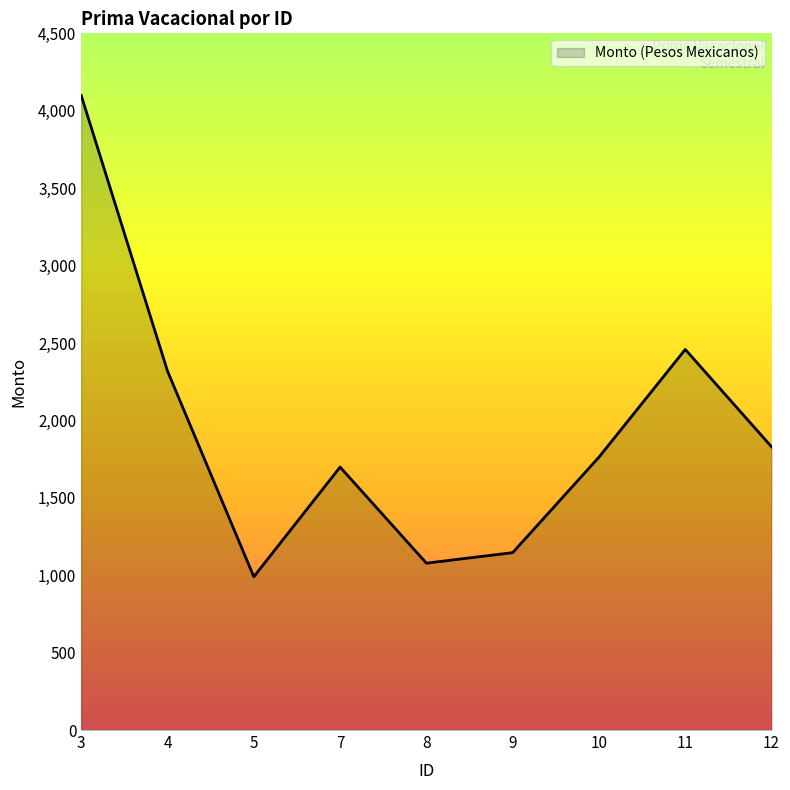

Is it true that the value at 7 is 2812.8?

False